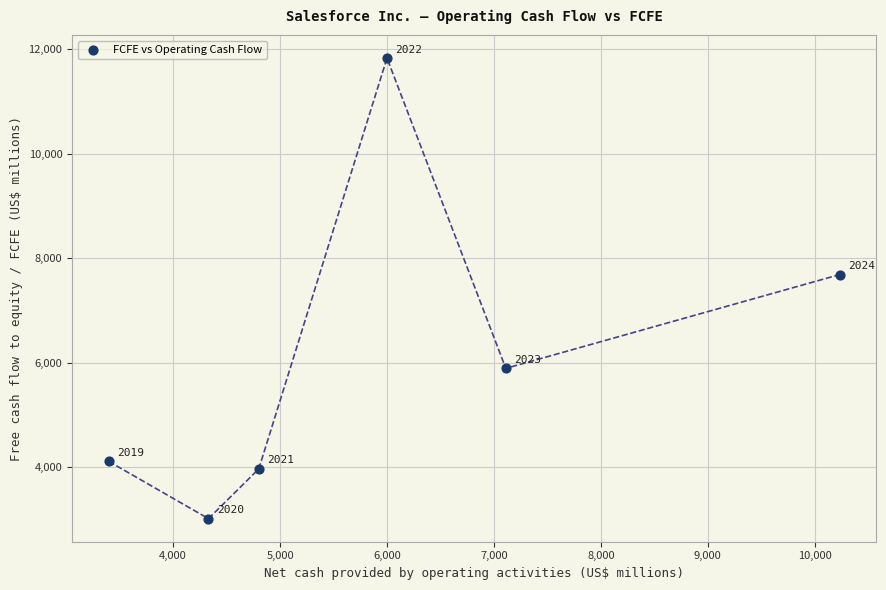

What Y value in the scatter plot is closest to 7422?

7687